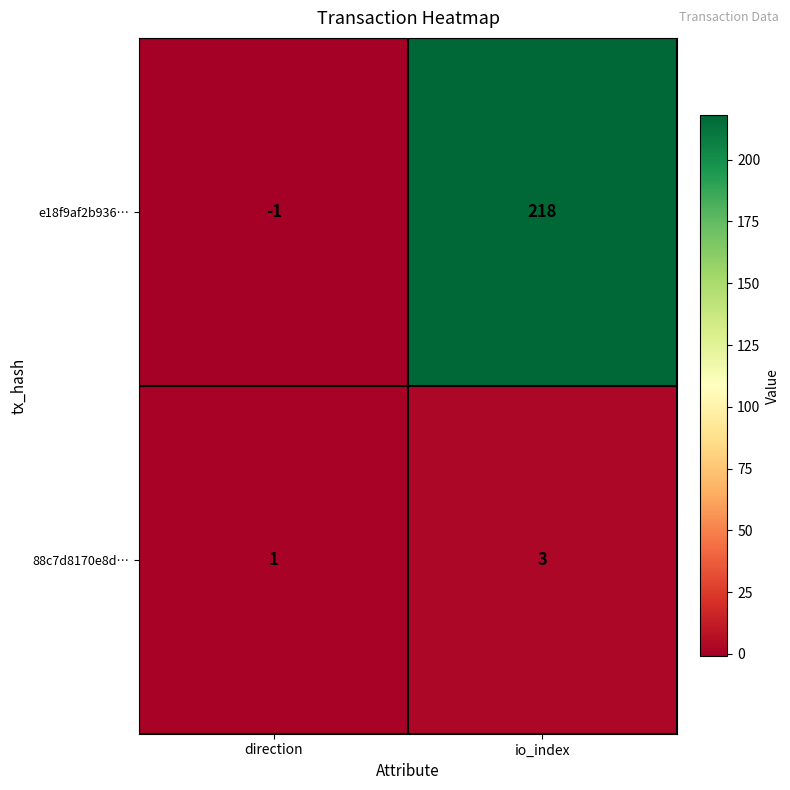

What is the total value across all series at io_index?

221